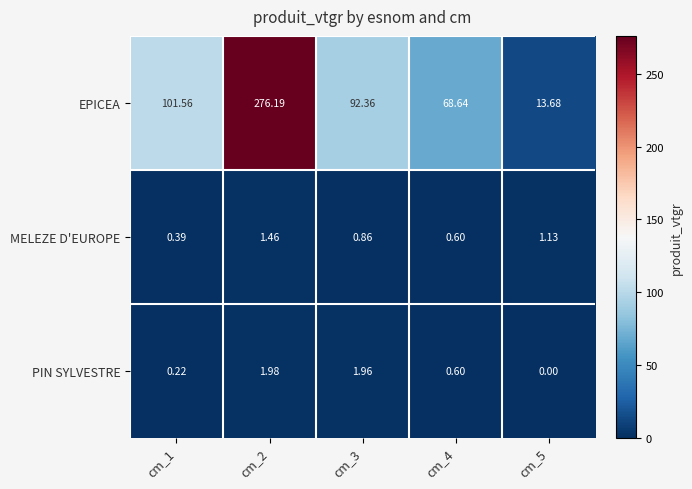

Which category has the highest value across all series?

cm_2